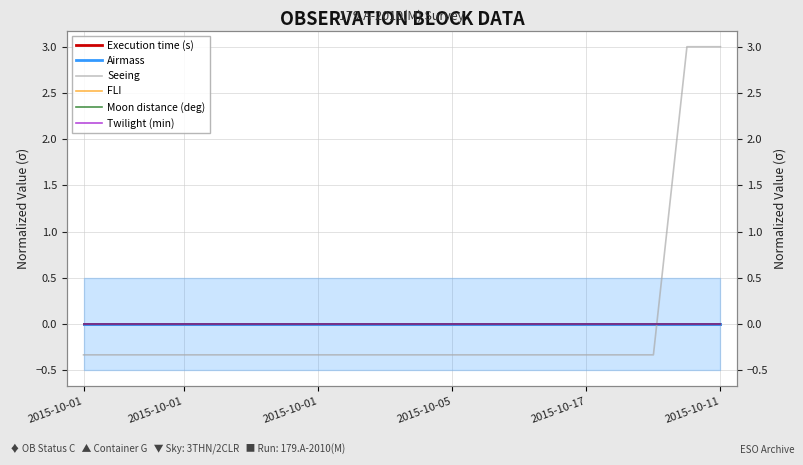

Is the value of Execution time (s) at 6 greater than the value of Moon distance (deg) at 12?

No